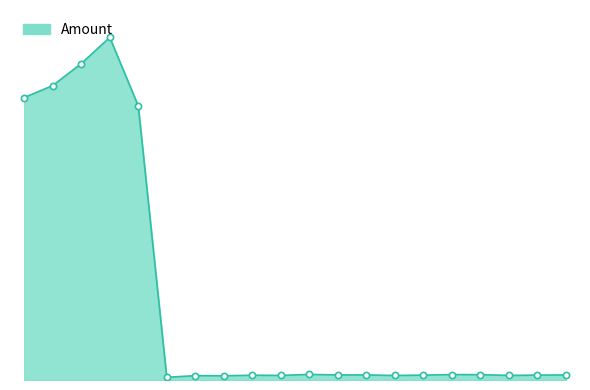

Does the chart have visible grid lines?

No